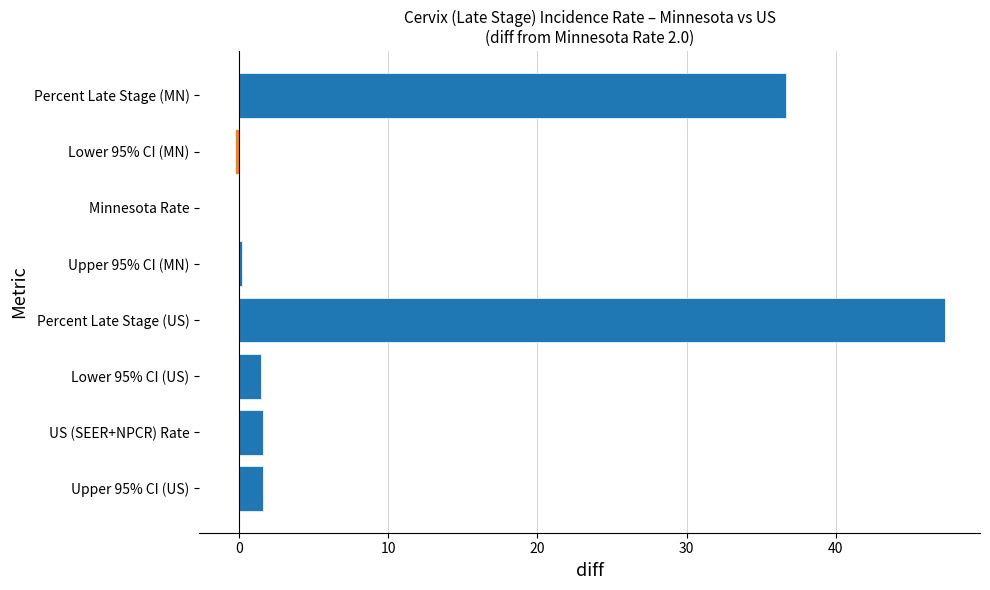

What is the approximate value at US (SEER+NPCR) Rate?

1.6